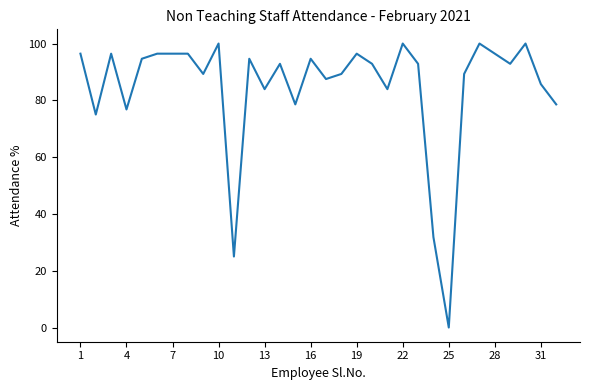

True or false: there are more than 1 points higher than both neighbors.

True